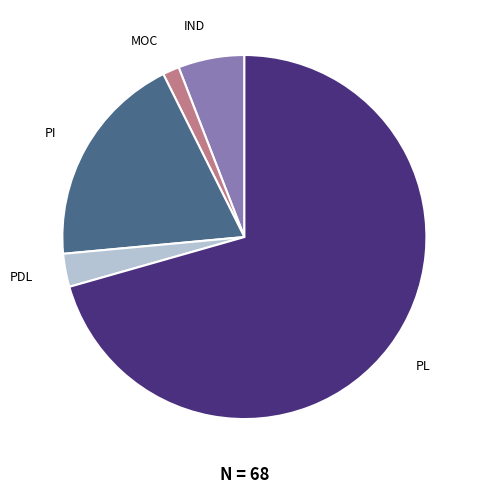

Rank the categories by value from lowest to highest.

MOC, PDL, IND, PI, PL